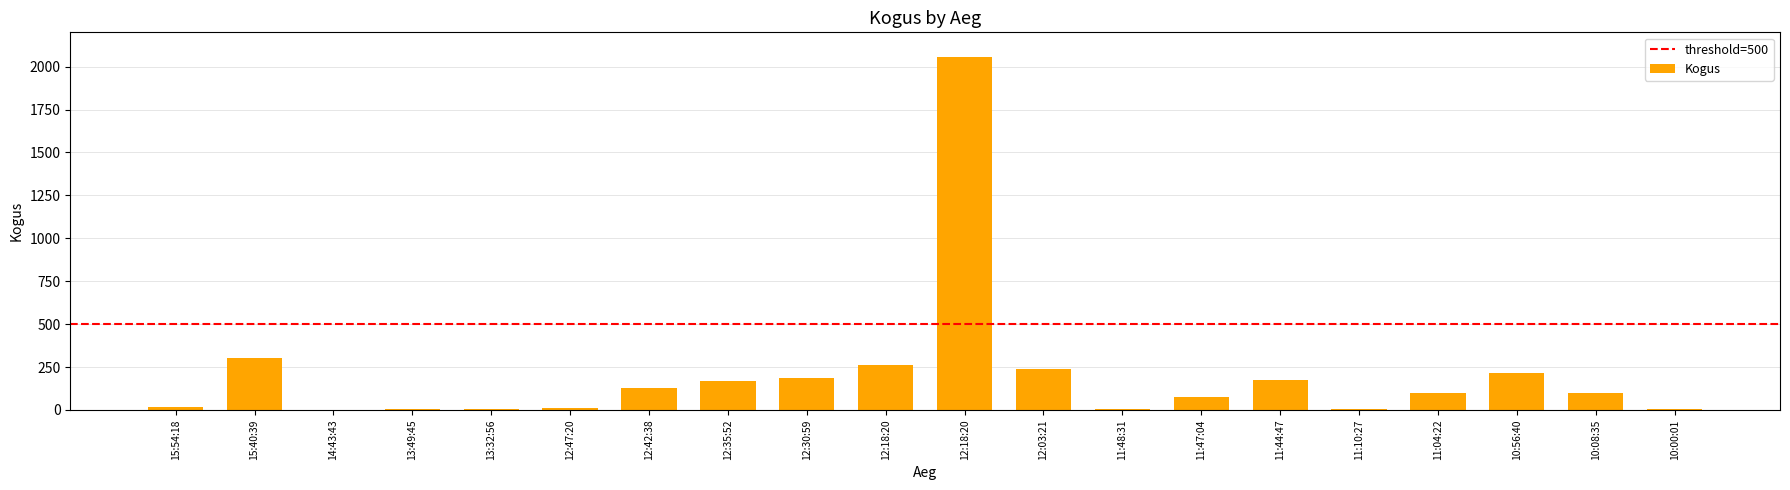

What is the smallest value displayed?

1